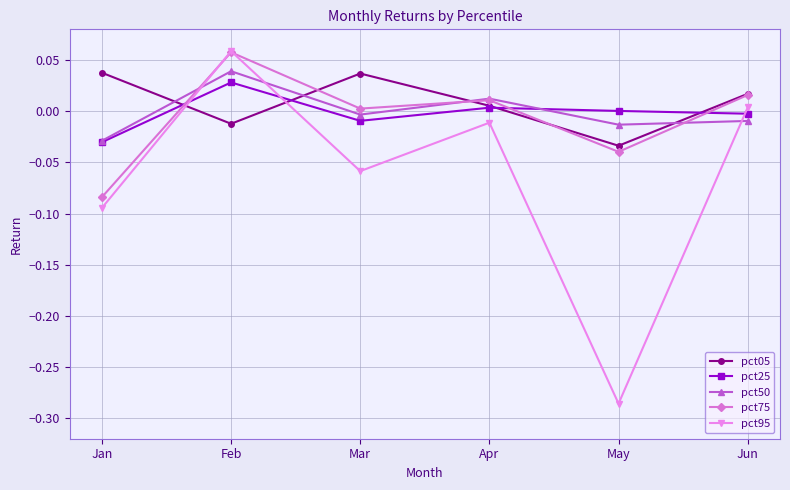

At which label does pct75 first exceed 0?

Feb